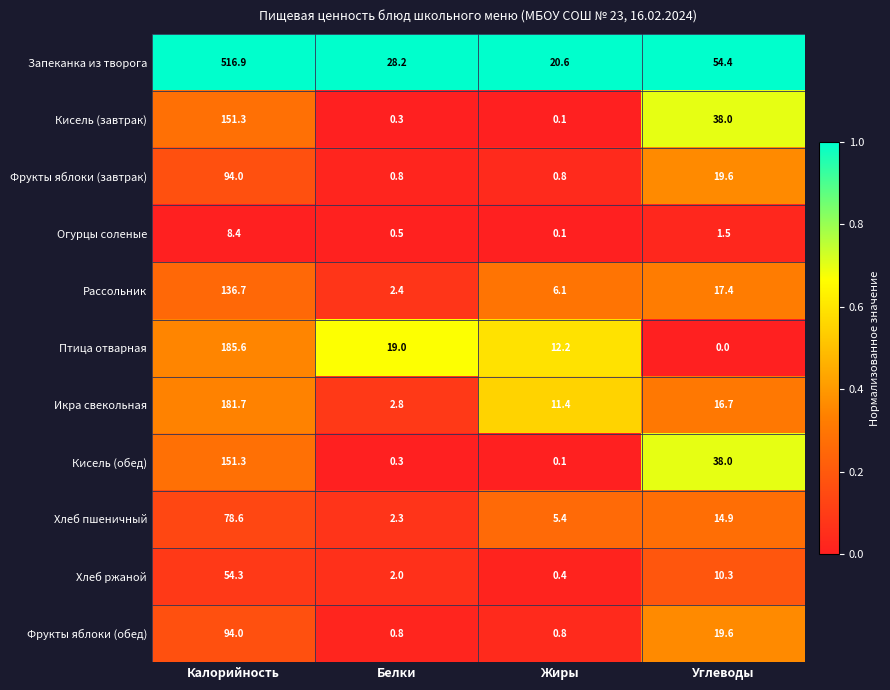

What value does the Хлеб ржаной series have at Белки?

2.0